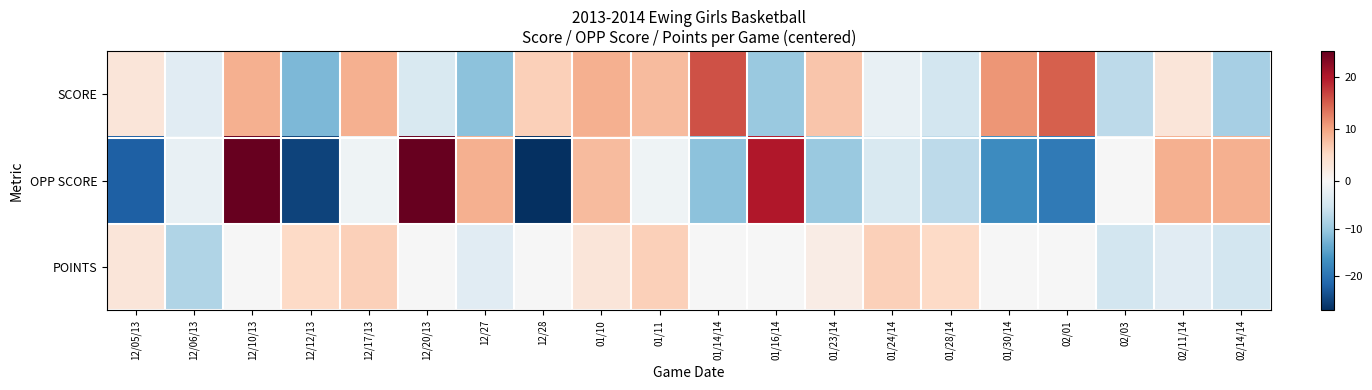

Reading right to left, transcribe all the data shown in this chart.

SCORE: 02/14/14=-9.1	02/11/14=2.9	02/03=-7.1	02/01=14.9	01/30/14=10.9	01/28/14=-5.1	01/24/14=-2.1	01/23/14=6.9	01/16/14=-10.1	01/14/14=15.9	01/11=7.9	01/10=8.9	12/28=5.9	12/27=-11.1	12/20/13=-4.1	12/17/13=8.9	12/12/13=-12.1	12/10/13=8.9	12/06/13=-3.1	12/05/13=2.9
OPP SCORE: 02/14/14=8.9	02/11/14=8.9	02/03=-0.1	02/01=-19.1	01/30/14=-17.1	01/28/14=-7.1	01/24/14=-4.1	01/23/14=-10.1	01/16/14=19.9	01/14/14=-11.1	01/11=-1.1	01/10=7.9	12/28=-27.1	12/27=8.9	12/20/13=24.9	12/17/13=-1.1	12/12/13=-25.1	12/10/13=24.9	12/06/13=-2.1	12/05/13=-22.1
POINTS: 02/14/14=-5.1	02/11/14=-3.1	02/03=-5.1	02/01=-0.1	01/30/14=-0.1	01/28/14=4.9	01/24/14=5.9	01/23/14=1.9	01/16/14=-0.1	01/14/14=-0.1	01/11=5.9	01/10=2.9	12/28=-0.1	12/27=-3.1	12/20/13=-0.1	12/17/13=5.9	12/12/13=4.9	12/10/13=-0.1	12/06/13=-8.1	12/05/13=2.9